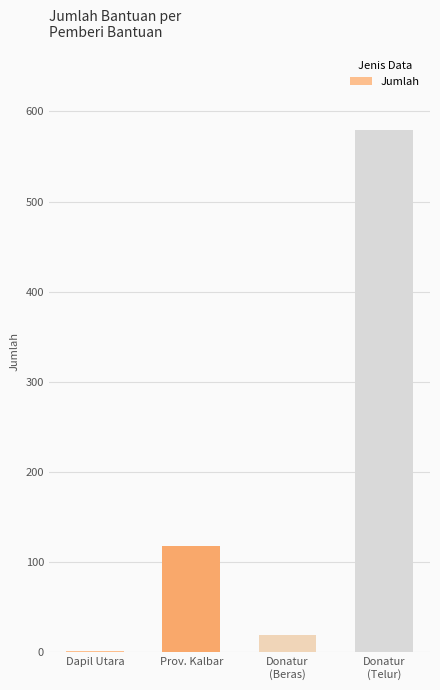

The value at Prov. Kalbar is 51. True or false?

False